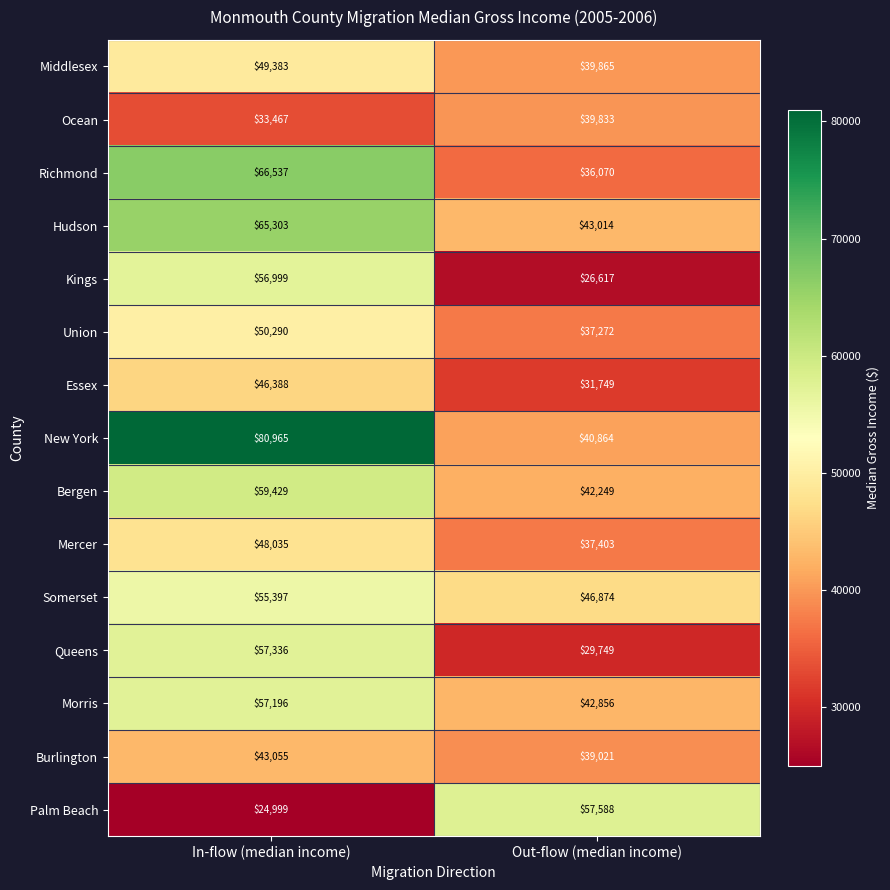

At which label does Essex reach its peak?

In-flow (median income)